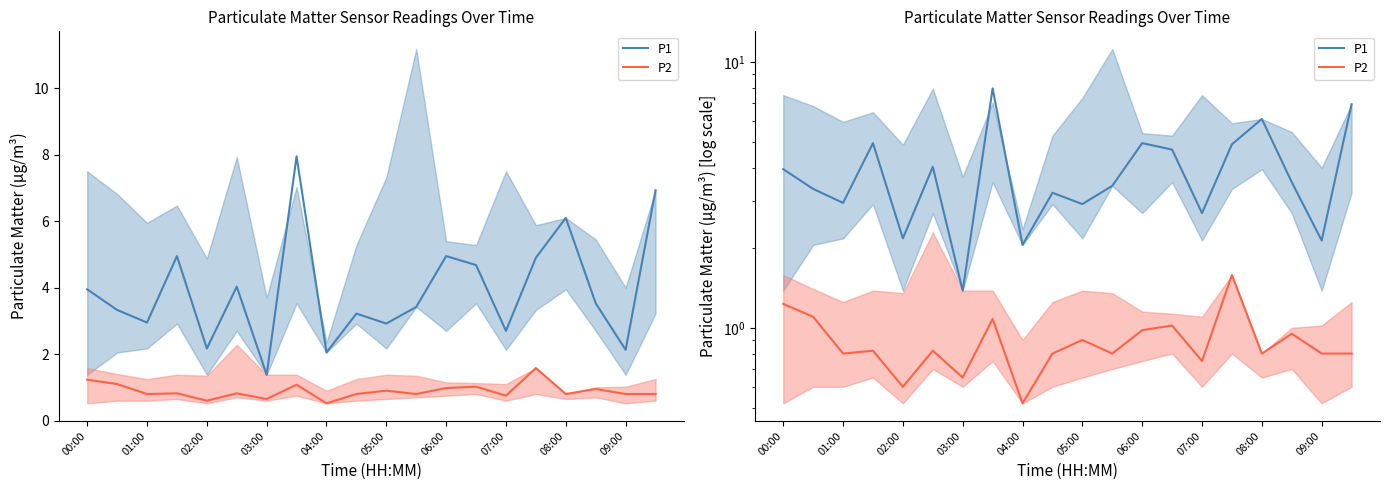

List the series in order of their peak value, lowest first.

P2, P1